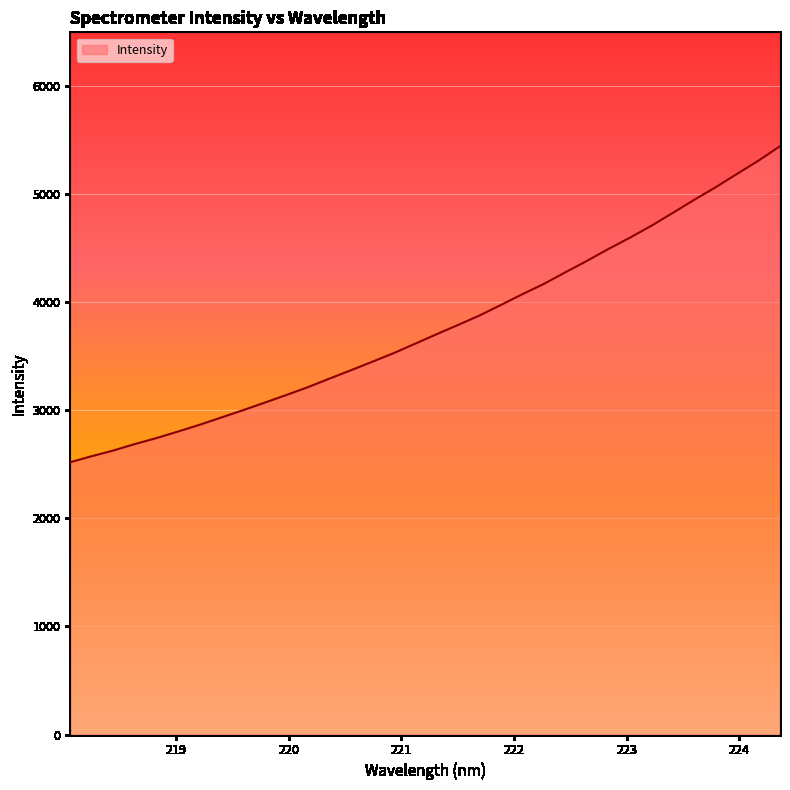

What is the minimum value shown in the chart?

2521.0